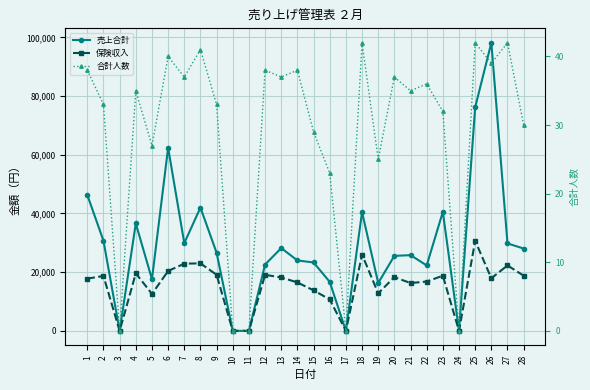

At which category is the sum across all series the highest?

26